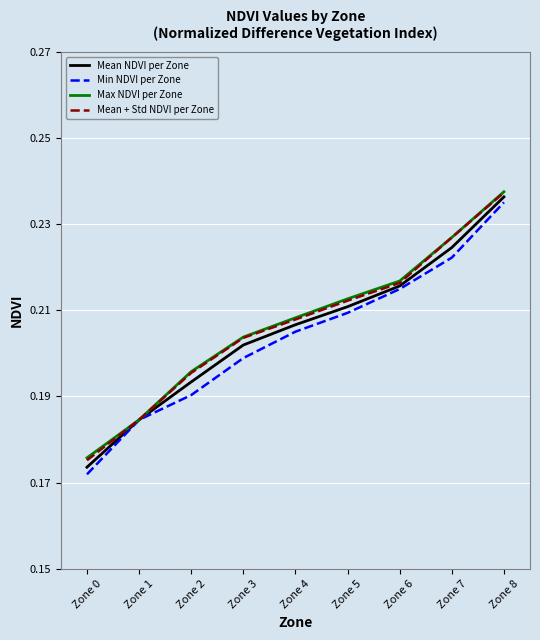

Which series has the widest spread of values?

Min NDVI per Zone